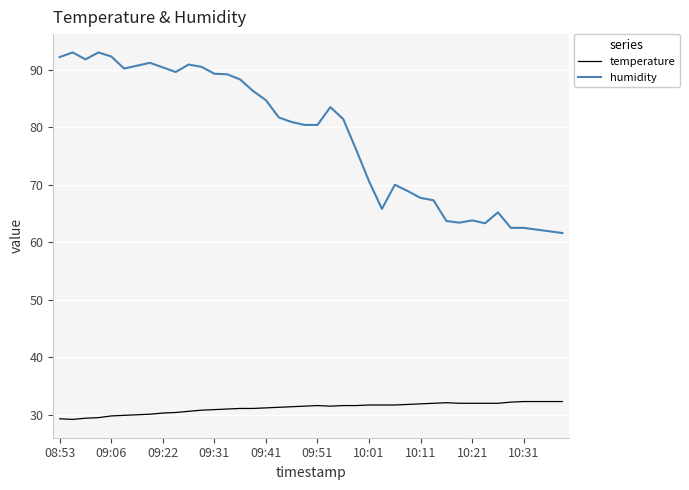

Which series has the widest spread of values?

humidity